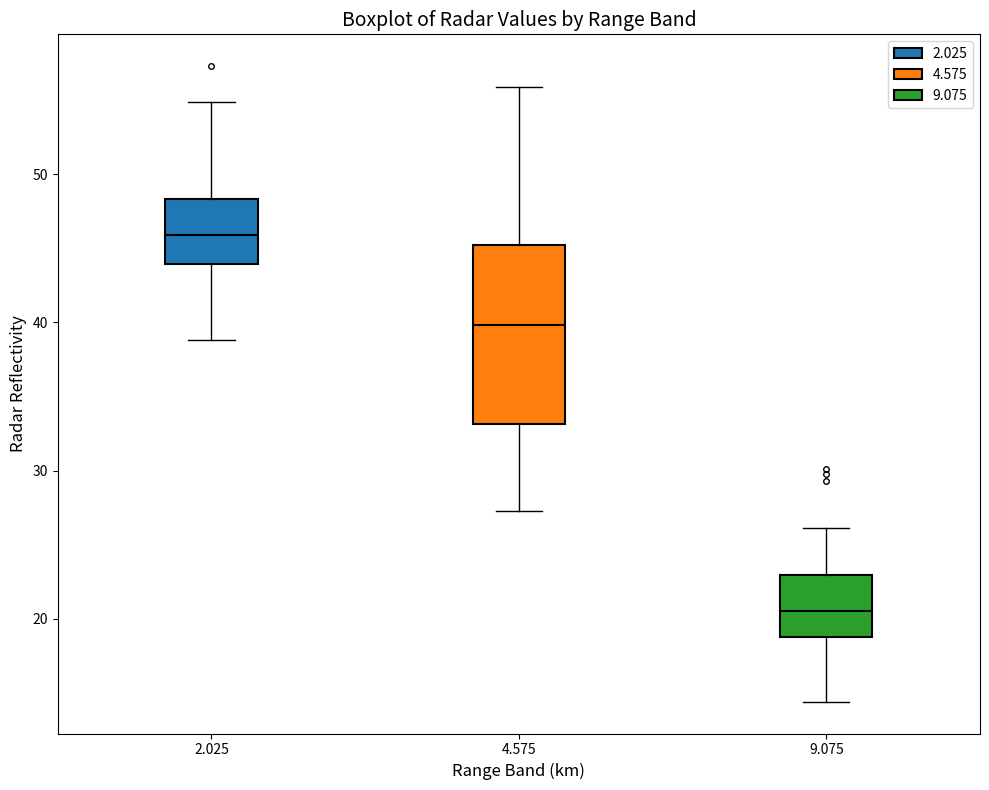

Where does the lower whisker of the box at x = 2.025 end on the y-axis? The values are not printed on the chart, so give them approximately, as read against the axis.

39